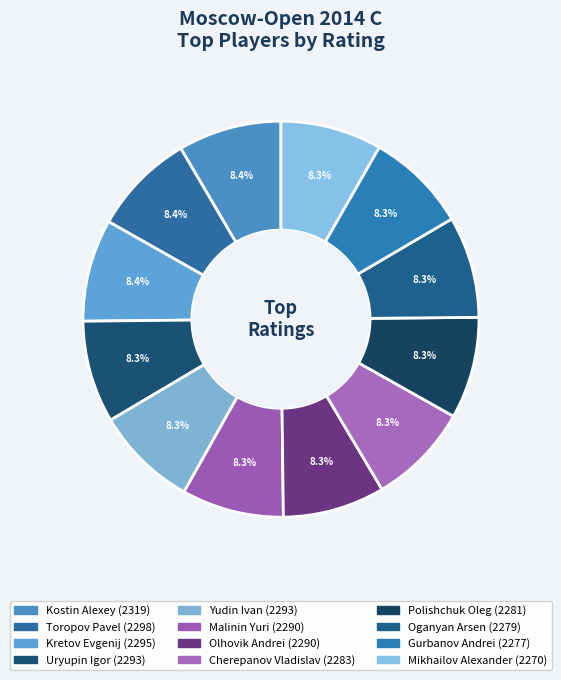

How many slices are in this pie chart?

12